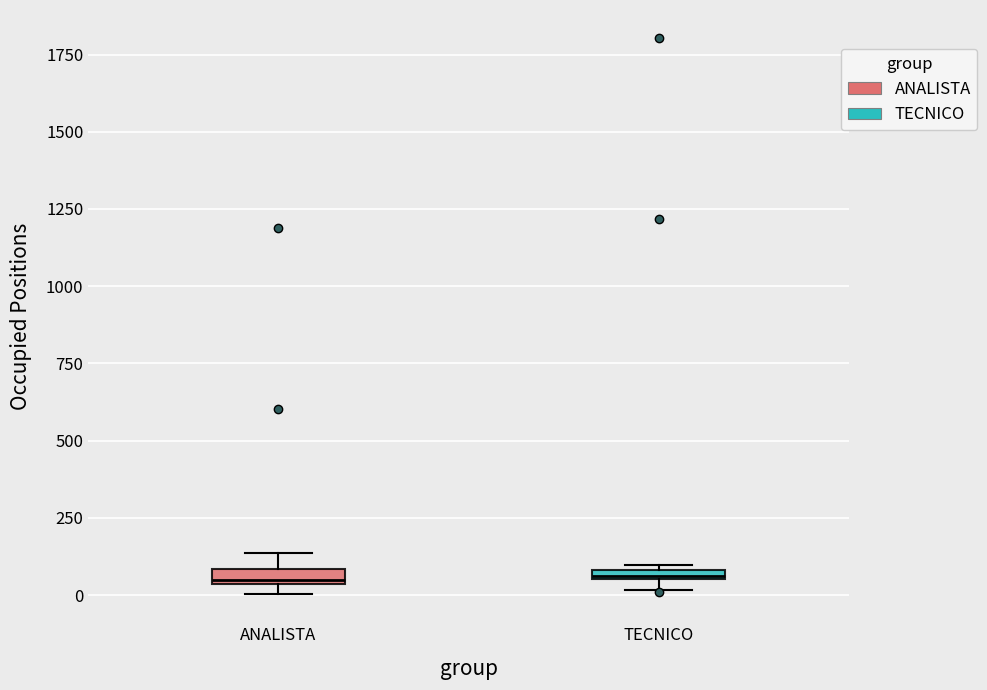

Where is the upper edge of the box for TECNICO on the y-axis? The values are not printed on the chart, so give them approximately, as read against the axis.

100